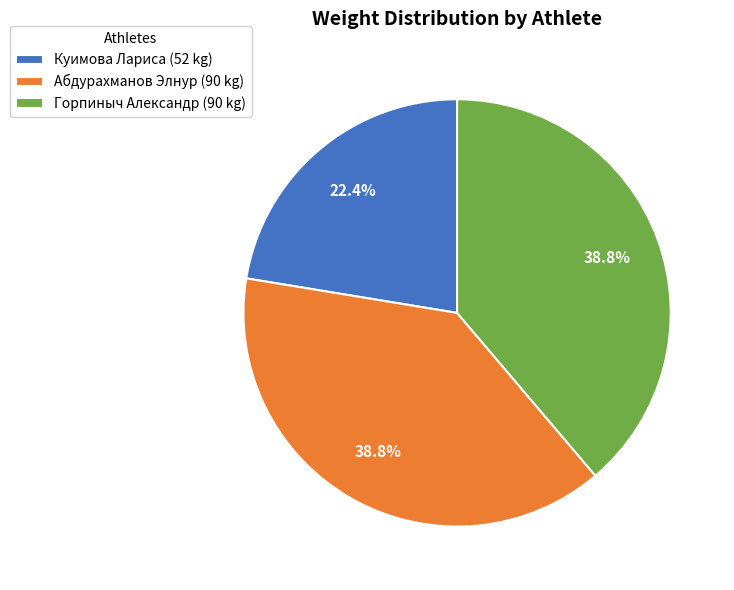

Is it true that Горпиныч Александр is 52% of the pie?

False